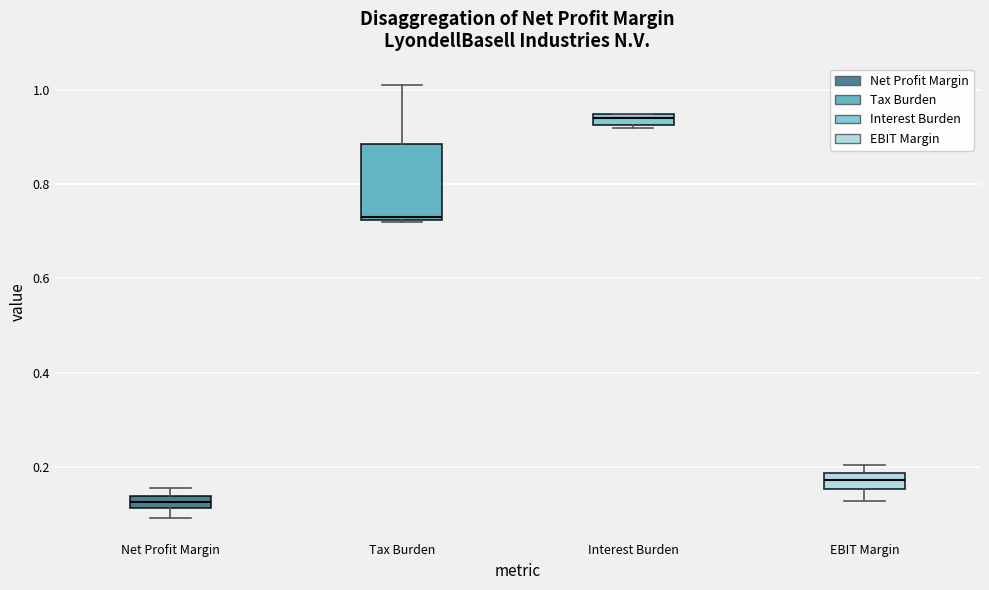

Which box has the highest median line?

Interest Burden